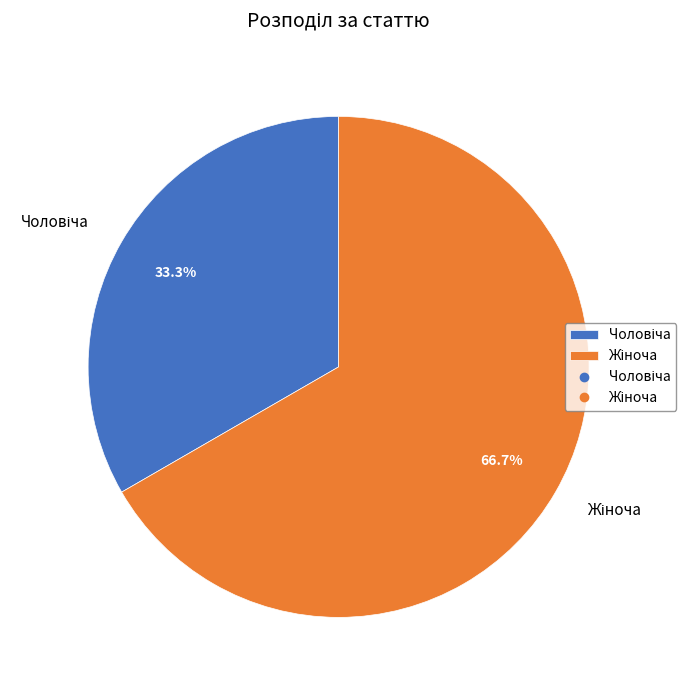

Is there a majority slice in this chart?

Yes